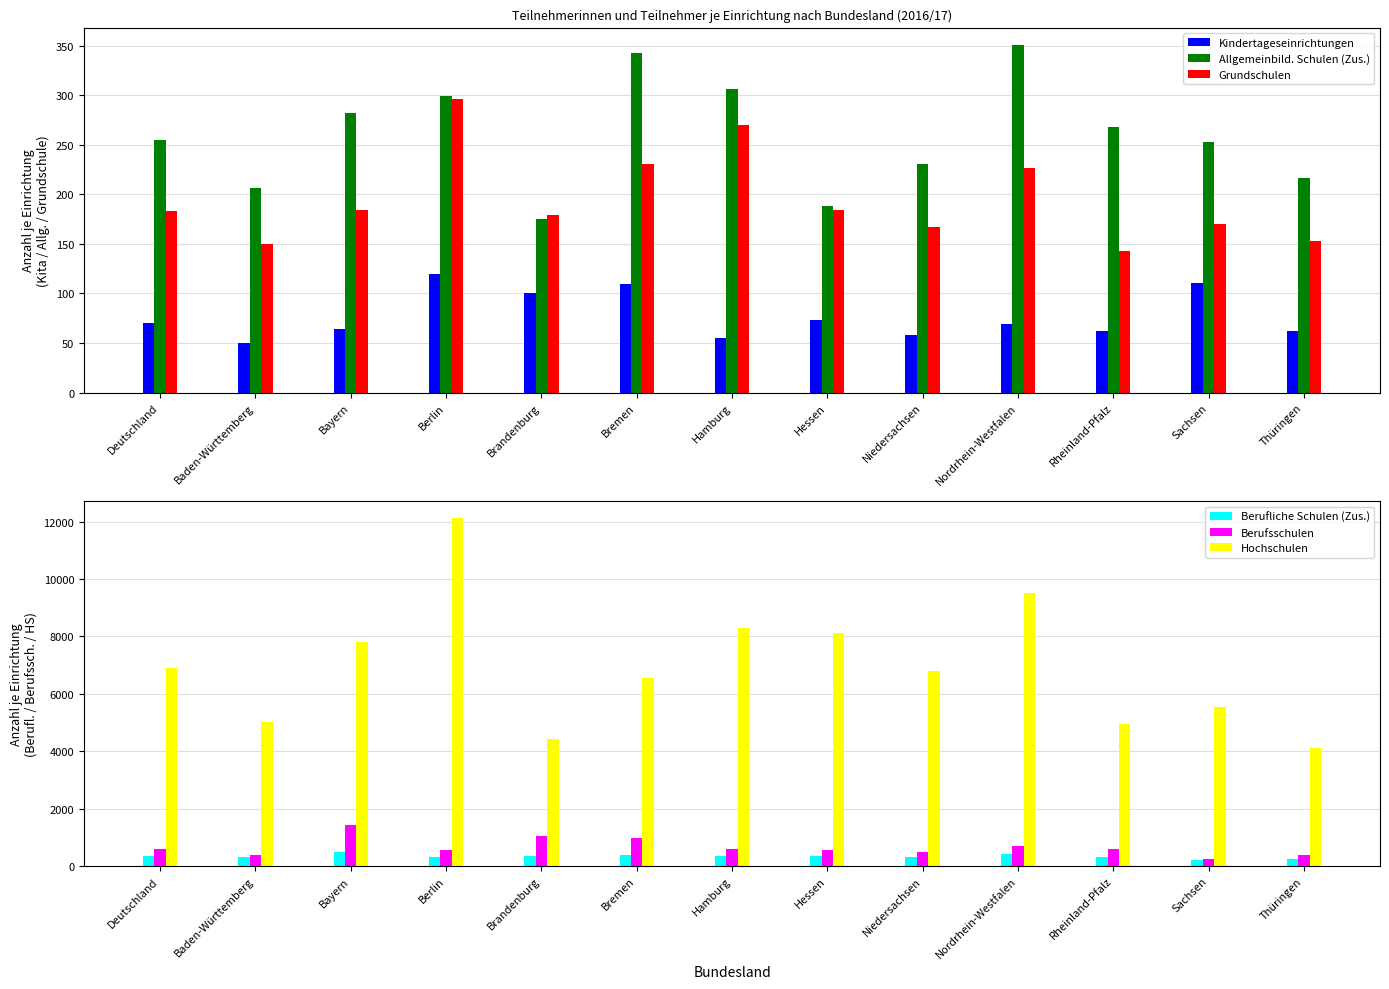

Reading right to left, transcribe all the data shown in this chart.

Kindertageseinrichtungen: Thüringen=62	Sachsen=111	Rheinland-Pfalz=62	Nordrhein-Westfalen=69	Niedersachsen=58	Hessen=73	Hamburg=55	Bremen=110	Brandenburg=101	Berlin=120	Bayern=64	Baden-Württemberg=50	Deutschland=70
Allgemeinbild. Schulen (Zus.): Thüringen=217	Sachsen=253	Rheinland-Pfalz=268	Nordrhein-Westfalen=351	Niedersachsen=231	Hessen=188	Hamburg=307	Bremen=343	Brandenburg=175	Berlin=299	Bayern=282	Baden-Württemberg=207	Deutschland=255
Grundschulen: Thüringen=153	Sachsen=170	Rheinland-Pfalz=143	Nordrhein-Westfalen=227	Niedersachsen=167	Hessen=184	Hamburg=270	Bremen=231	Brandenburg=179	Berlin=296	Bayern=184	Baden-Württemberg=150	Deutschland=183
Berufliche Schulen (Zus.): Thüringen=236	Sachsen=196	Rheinland-Pfalz=295	Nordrhein-Westfalen=402	Niedersachsen=326	Hessen=342	Hamburg=355	Bremen=383	Brandenburg=363	Berlin=309	Bayern=501	Baden-Württemberg=296	Deutschland=344
Berufsschulen: Thüringen=381	Sachsen=234	Rheinland-Pfalz=602	Nordrhein-Westfalen=679	Niedersachsen=489	Hessen=548	Hamburg=602	Bremen=971	Brandenburg=1032	Berlin=540	Bayern=1443	Baden-Württemberg=393	Deutschland=580
Hochschulen: Thüringen=4125	Sachsen=5556	Rheinland-Pfalz=4964	Nordrhein-Westfalen=9519	Niedersachsen=6813	Hessen=8134	Hamburg=8284	Bremen=6536	Brandenburg=4422	Berlin=12118	Bayern=7820	Baden-Württemberg=5027	Deutschland=6891